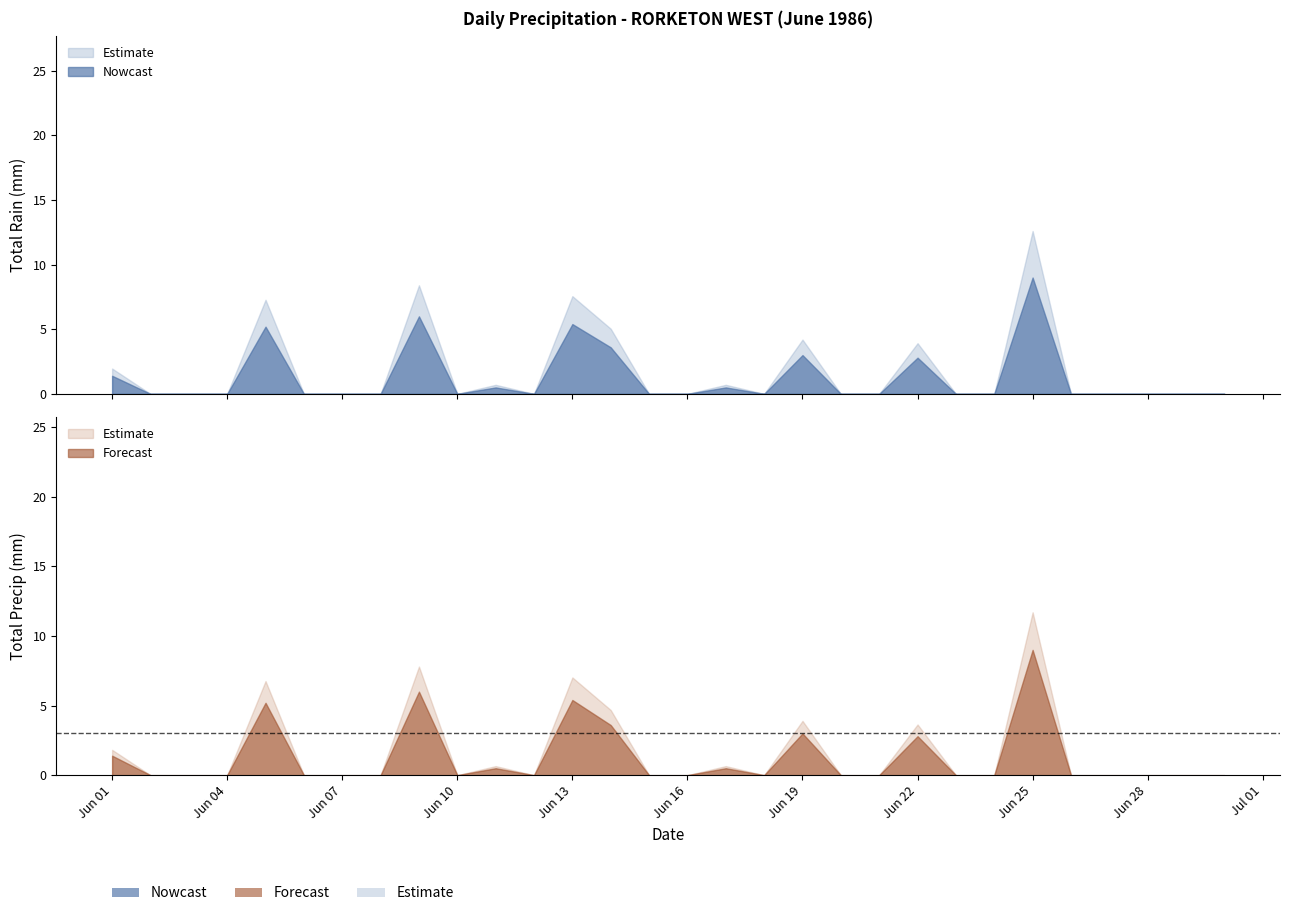

True or false: Total Snow (cm) and Total Rain (mm) intersect in this chart.

False